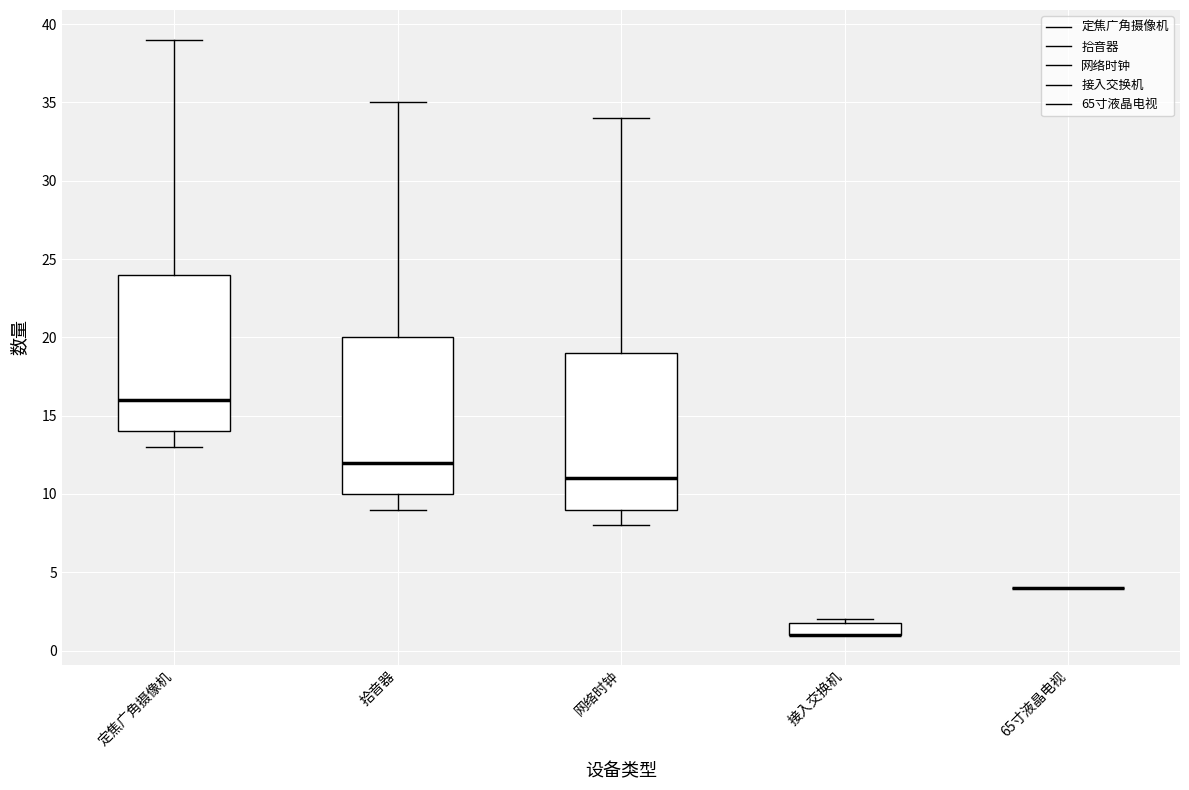

Reading left to right, transcribe this box plot: for each box, give where its median line is, the range the box spans, and where its two whiskers end, as read against the y-axis. The values are not printed on the chart, so give them approximately, as read against the axis.

定焦广角摄像机: median 16, box 14 to 24, whiskers 13 to 39
拾音器: median 12, box 10 to 20, whiskers 9 to 35
网络时钟: median 11, box 9 to 19, whiskers 8 to 34
接入交换机: median 1 (drawn on the box's lower edge), box 1 to 2, whiskers 1 to 2 (just above the box's upper edge)
65寸液晶电视: box collapsed to a line at 4, whiskers 4 to 4